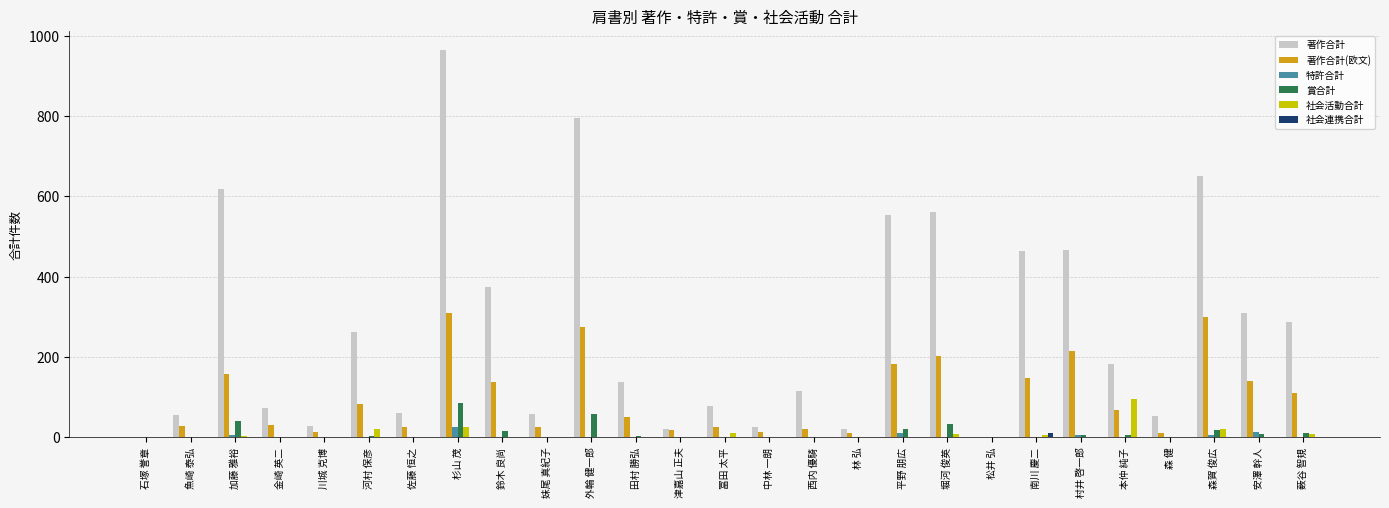

Is it true that 著作合計 equals 246 at 加藤 雅裕?

False